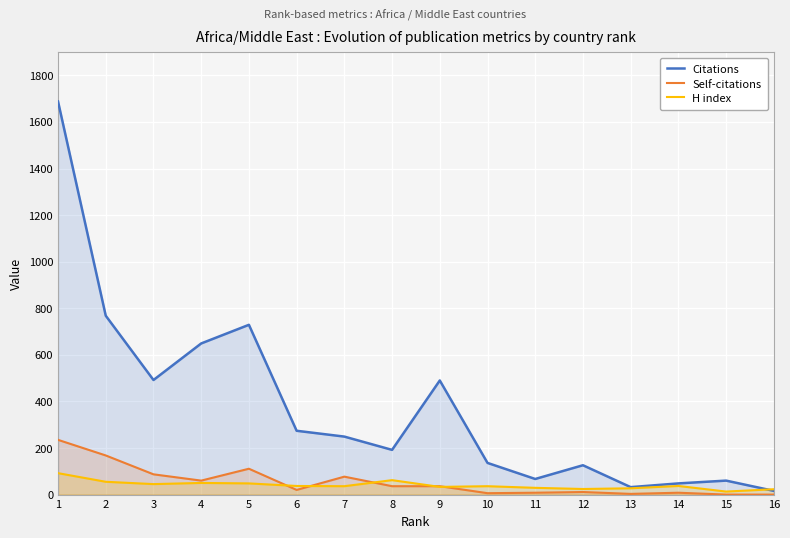

Where is the first local maximum for Citations?

5